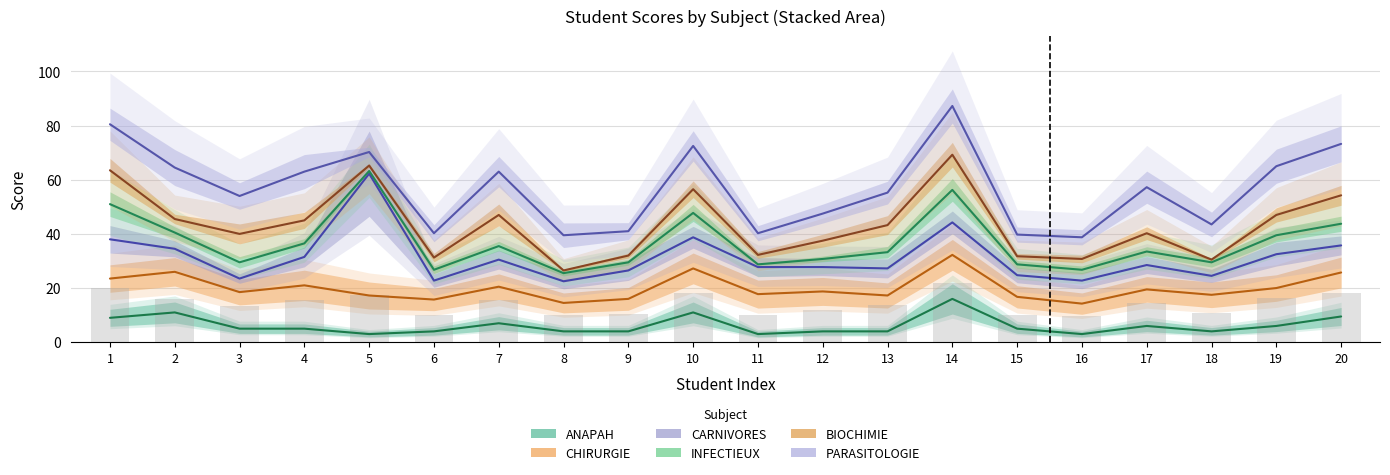

At which label does BIOCHIMIE reach its minimum?

8